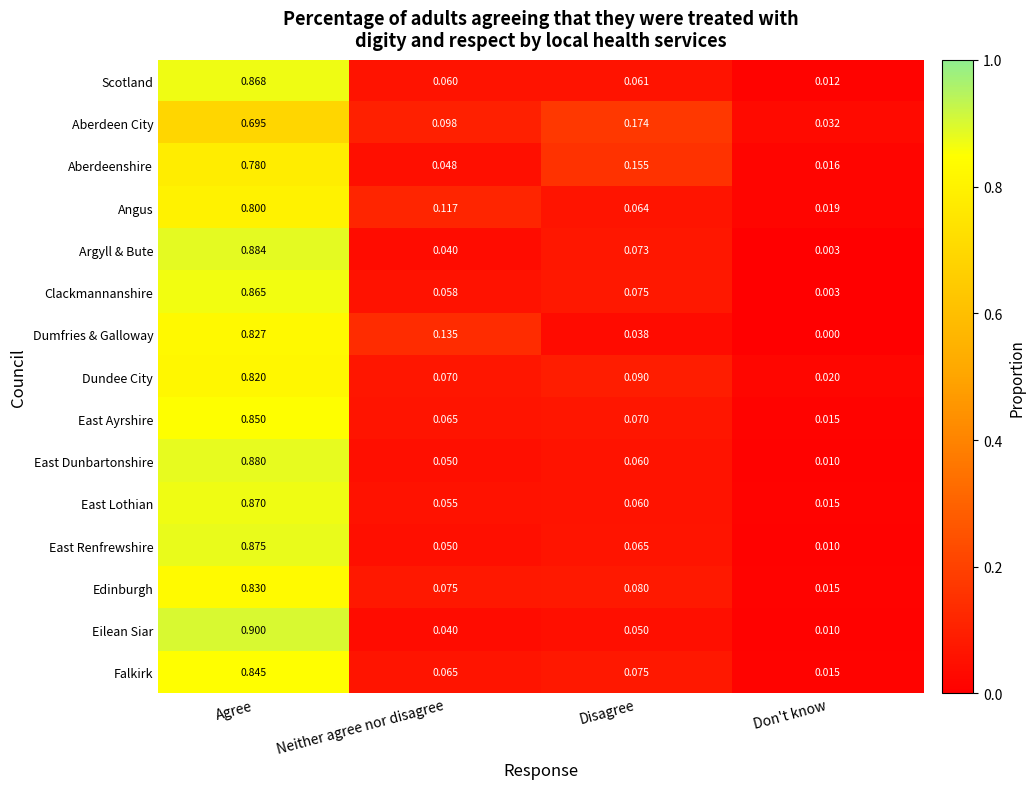

At which category is the sum across all series the highest?

Agree